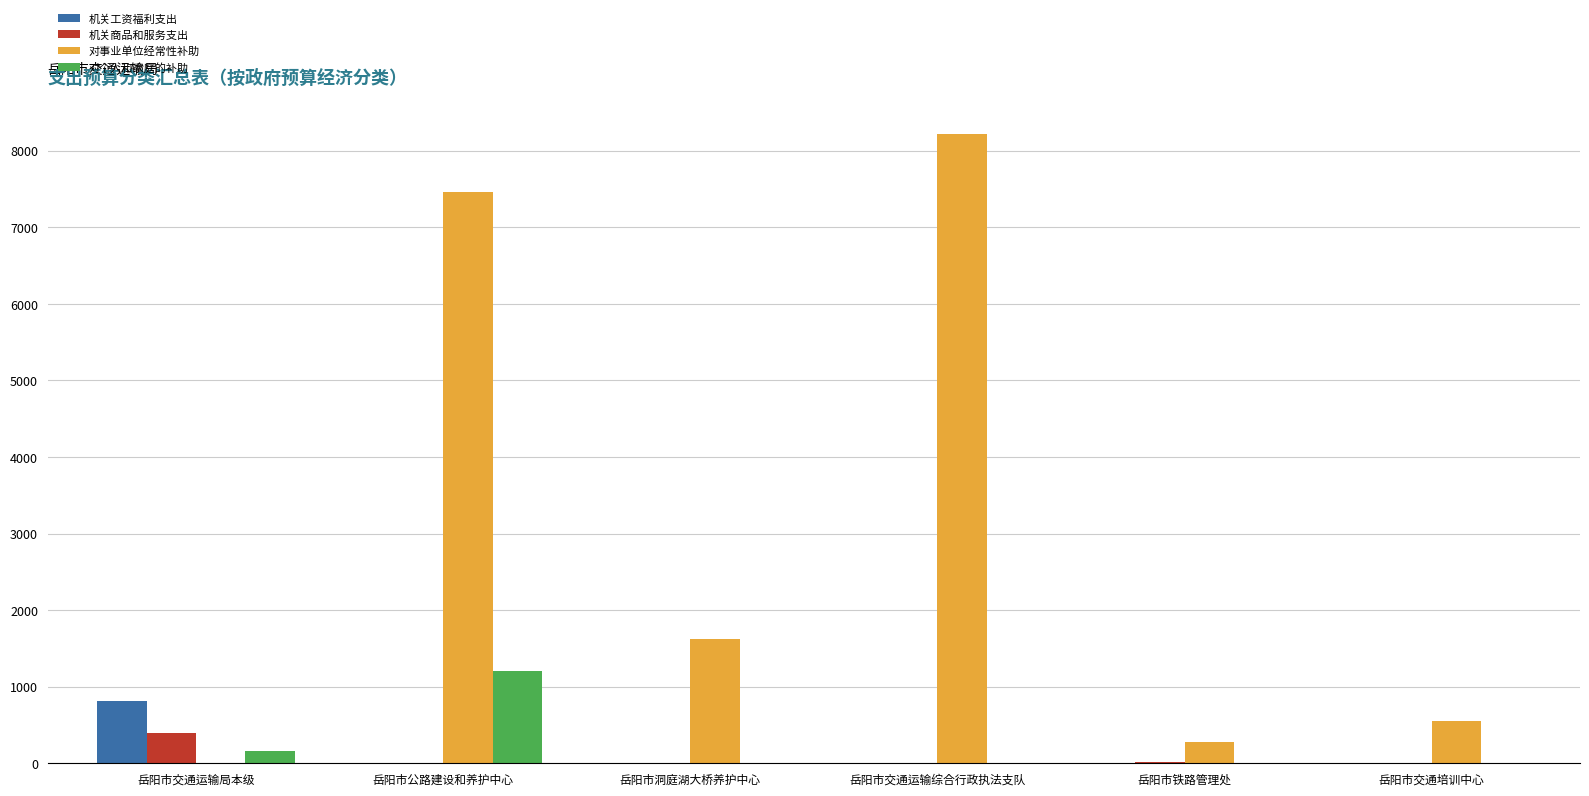

What is the sum of all 对事业单位经常性补助 values?

18120.8